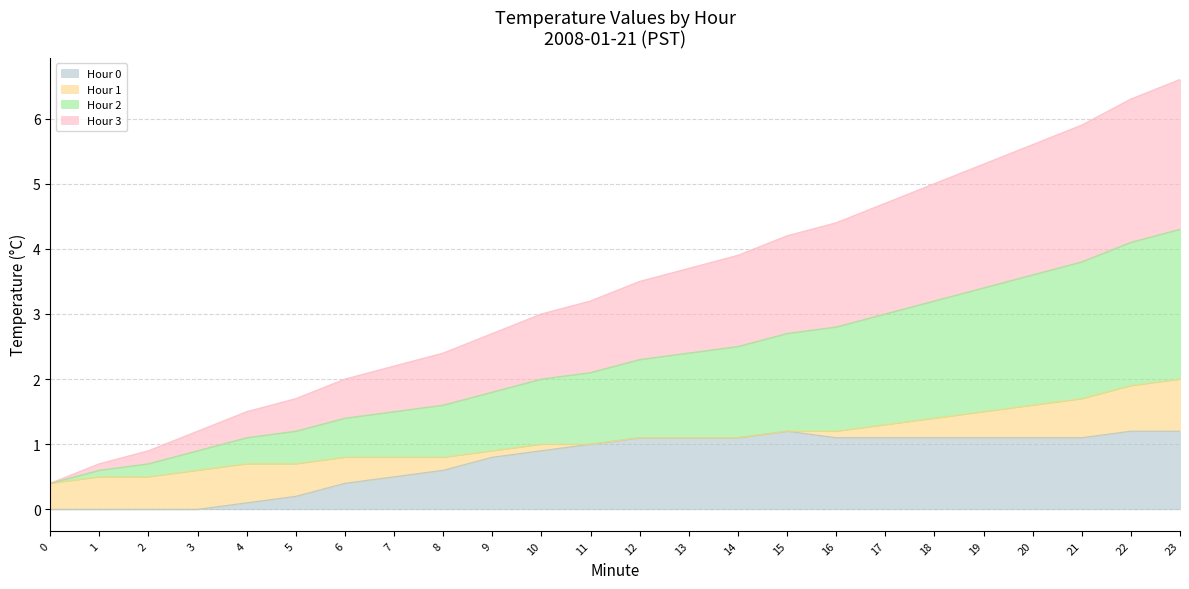

How many lines are shown in the chart?

4